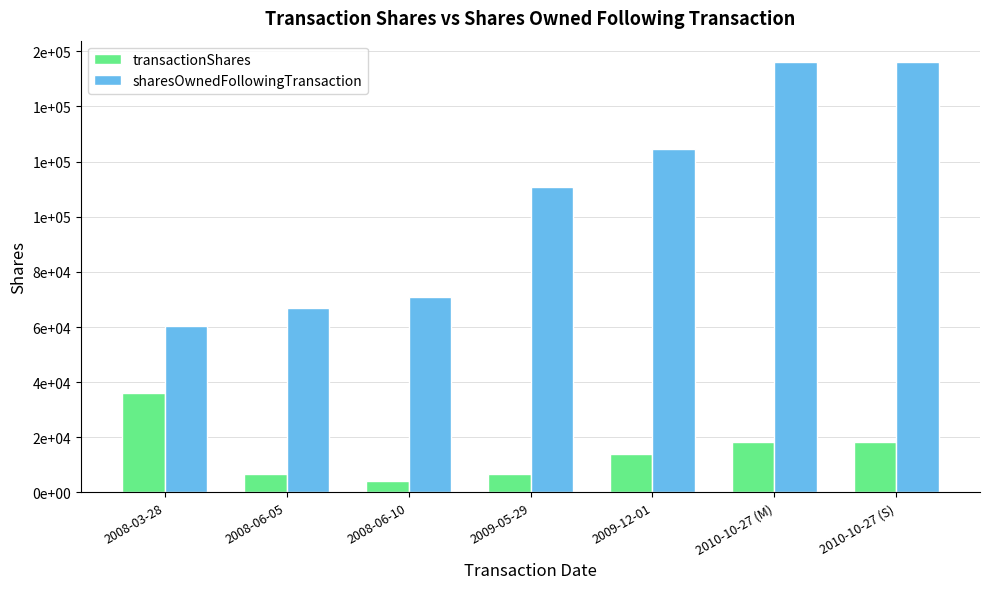

The value of transactionShares at 2010-10-27 (M) is 18418. True or false?

True